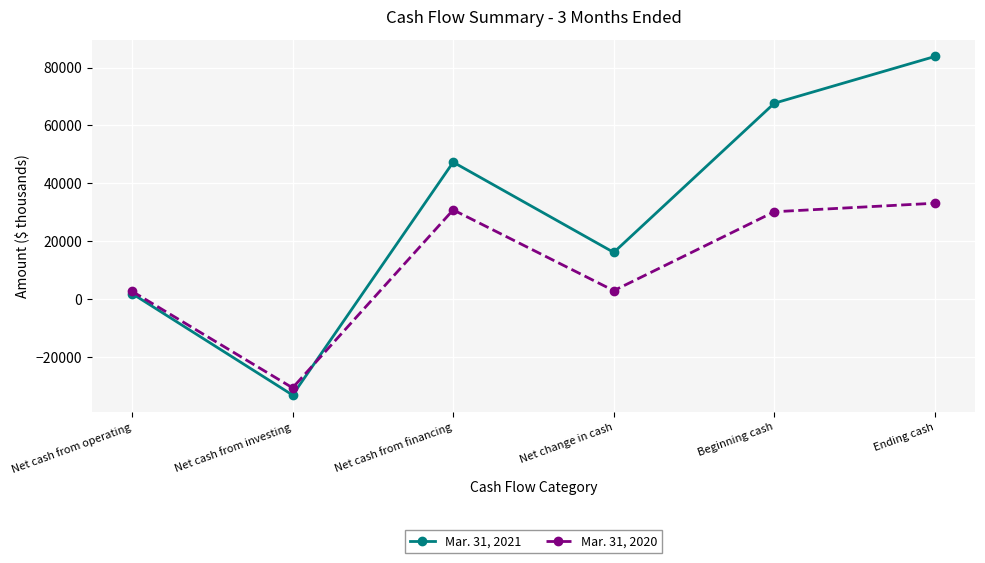

Which series has the widest spread of values?

Mar. 31, 2021